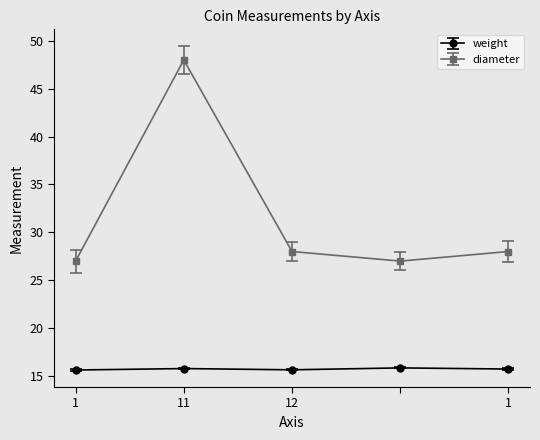

List the series in order of their peak value, highest first.

diameter, weight